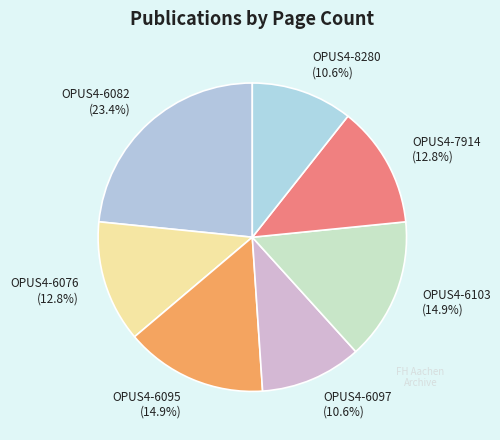

Count the number of slices in the pie.

7